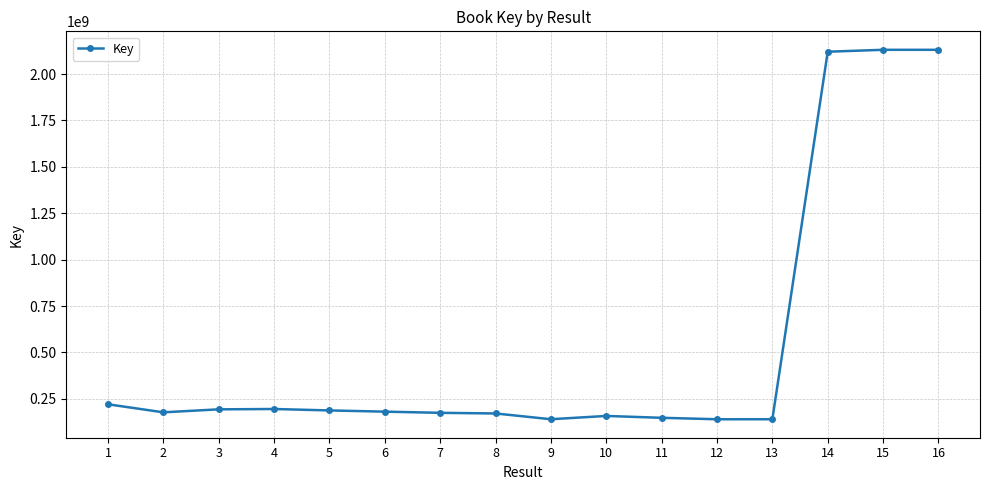

Is it true that the value at 11 is 148216705?

True